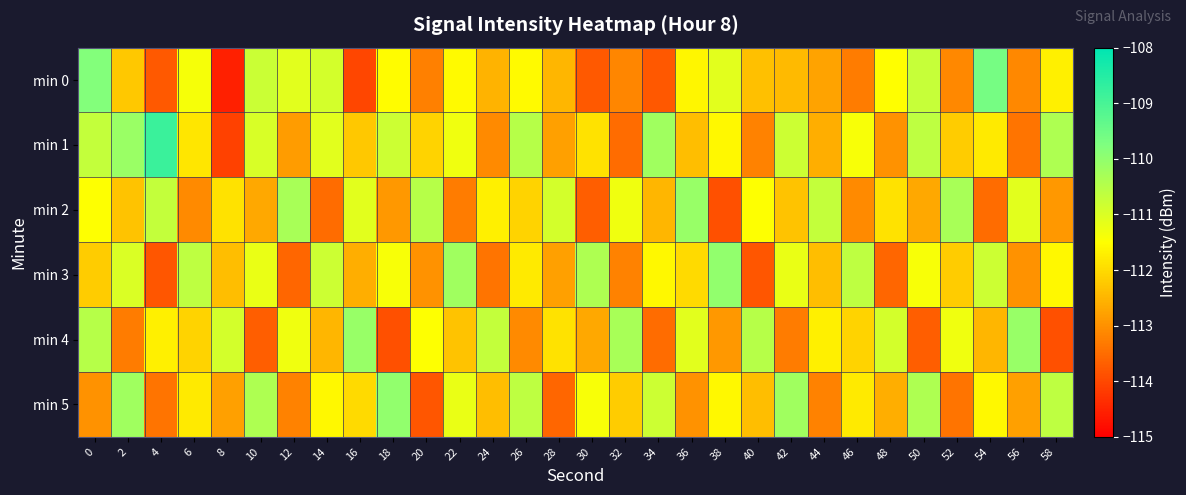

What is the total value across all series at 2?

-669.2